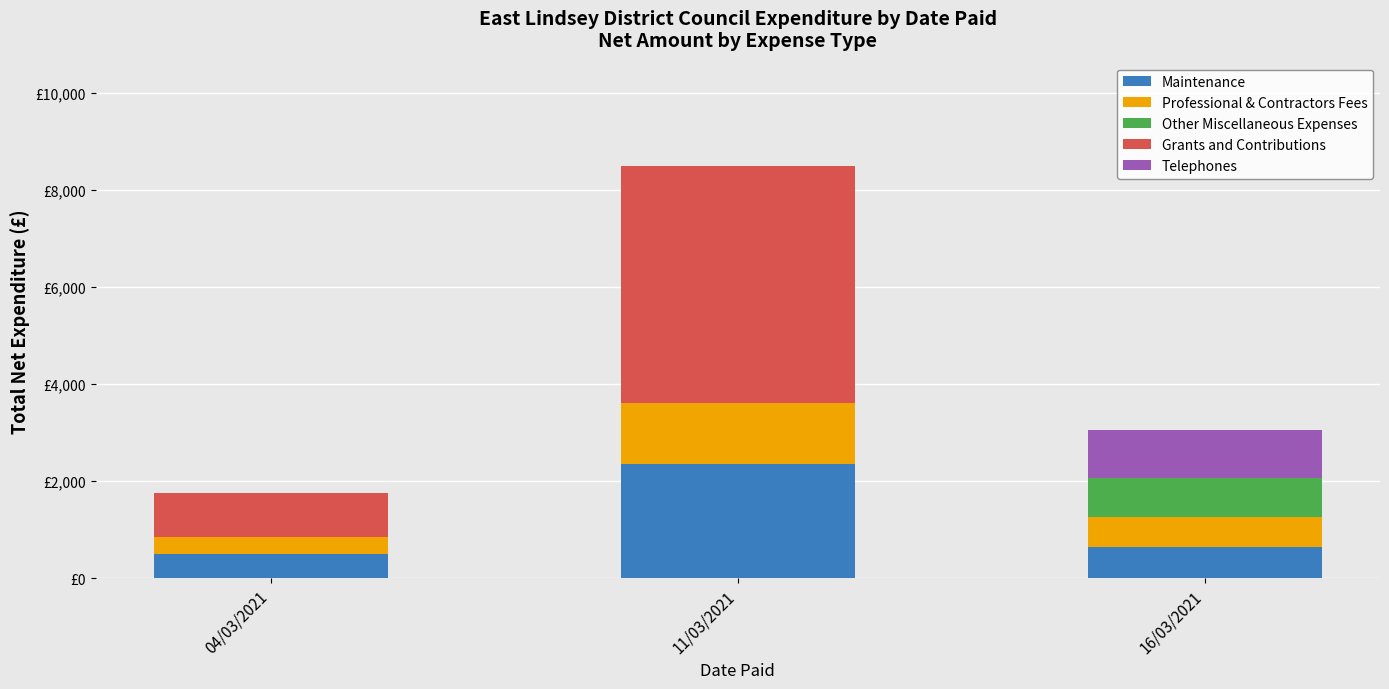

Are the bars grouped side by side (vs. stacked)?

No